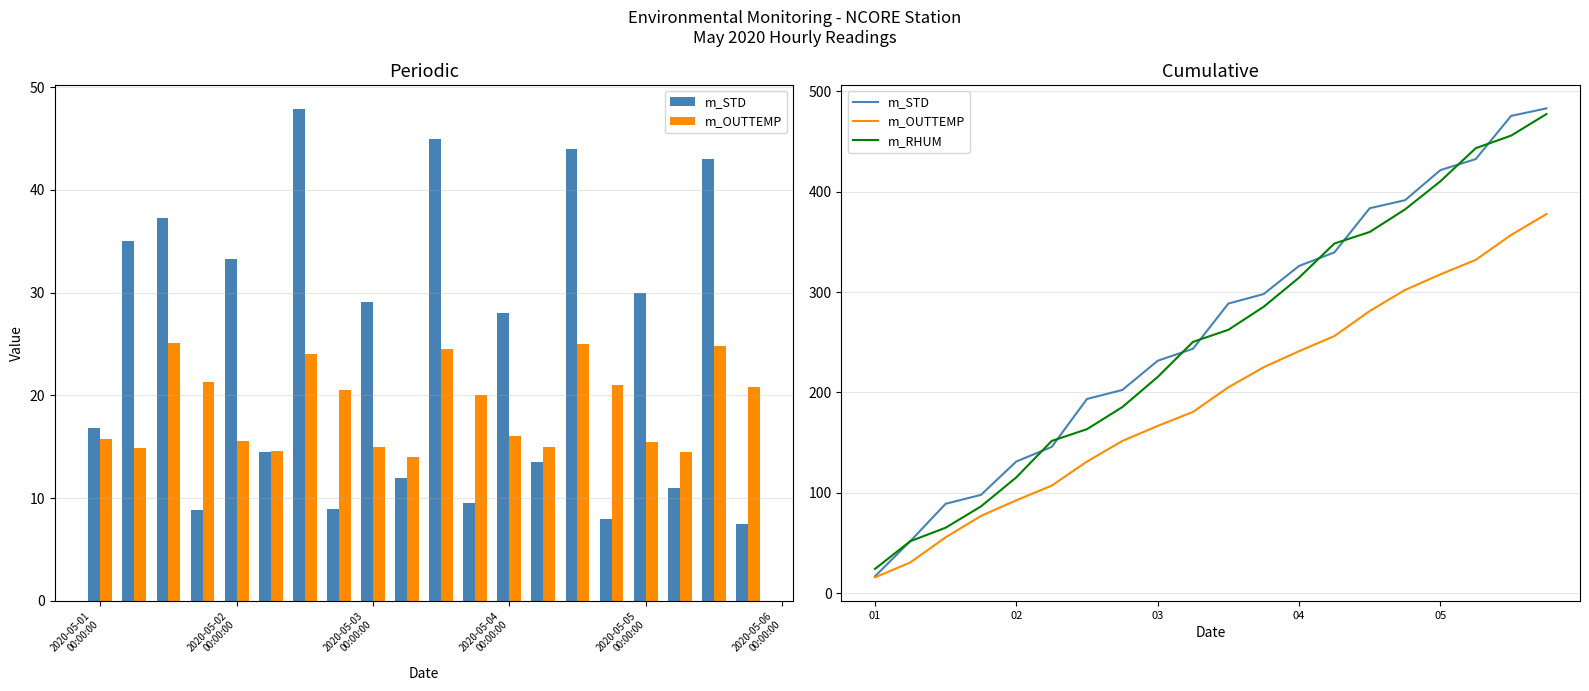

Reading right to left, transcribe all the data shown in this chart.

m_STD: 483.1	475.6	432.6	421.6	391.6	383.6	339.6	326.1	298.1	288.6	243.6	231.6	202.5	193.6	145.7	131.2	98.0	89.1	51.8	16.8
m_OUTTEMP: 377.8	357.0	332.2	317.7	302.2	281.2	256.2	241.2	225.2	205.2	180.7	166.7	151.7	131.2	107.2	92.6	77.0	55.7	30.6	15.8
m_RHUM: 477.5	456.0	443.5	410.5	382.5	360.0	348.5	314.5	285.5	262.5	250.5	215.5	185.5	163.5	151.7	115.4	86.5	65.2	51.8	24.2